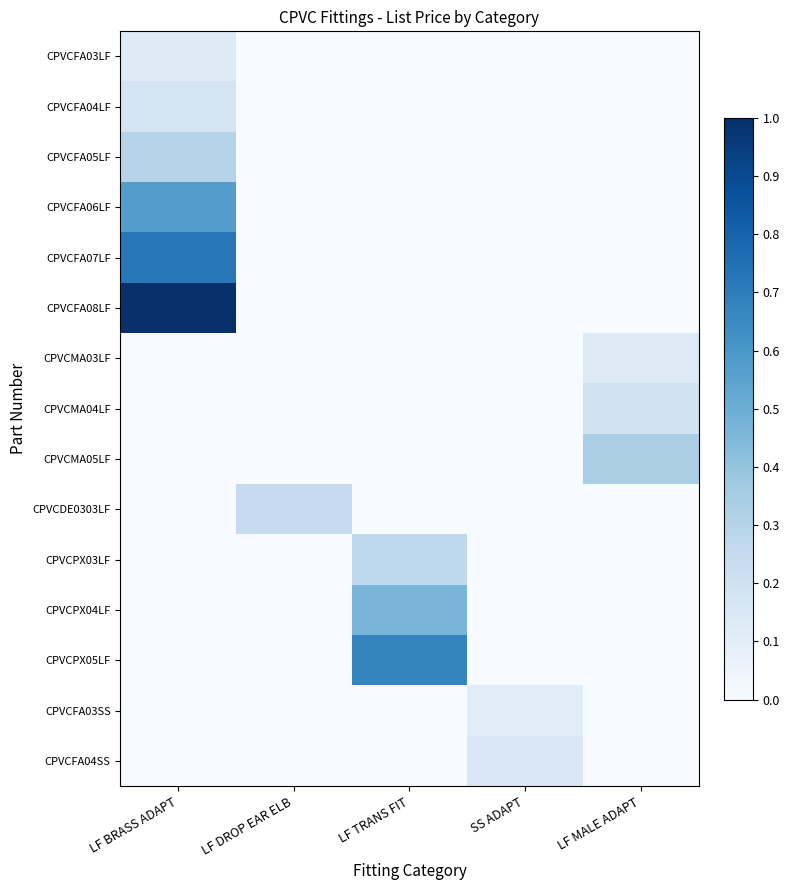

Reading left to right, transcribe all the data shown in this chart.

CPVCFA03LF: LF BRASS ADAPT=0.1	LF DROP EAR ELB=0.0	LF TRANS FIT=0.0	SS ADAPT=0.0	LF MALE ADAPT=0.0
CPVCFA04LF: LF BRASS ADAPT=0.2	LF DROP EAR ELB=0.0	LF TRANS FIT=0.0	SS ADAPT=0.0	LF MALE ADAPT=0.0
CPVCFA05LF: LF BRASS ADAPT=0.3	LF DROP EAR ELB=0.0	LF TRANS FIT=0.0	SS ADAPT=0.0	LF MALE ADAPT=0.0
CPVCFA06LF: LF BRASS ADAPT=0.6	LF DROP EAR ELB=0.0	LF TRANS FIT=0.0	SS ADAPT=0.0	LF MALE ADAPT=0.0
CPVCFA07LF: LF BRASS ADAPT=0.7	LF DROP EAR ELB=0.0	LF TRANS FIT=0.0	SS ADAPT=0.0	LF MALE ADAPT=0.0
CPVCFA08LF: LF BRASS ADAPT=1.0	LF DROP EAR ELB=0.0	LF TRANS FIT=0.0	SS ADAPT=0.0	LF MALE ADAPT=0.0
CPVCMA03LF: LF BRASS ADAPT=0.0	LF DROP EAR ELB=0.0	LF TRANS FIT=0.0	SS ADAPT=0.0	LF MALE ADAPT=0.1
CPVCMA04LF: LF BRASS ADAPT=0.0	LF DROP EAR ELB=0.0	LF TRANS FIT=0.0	SS ADAPT=0.0	LF MALE ADAPT=0.2
CPVCMA05LF: LF BRASS ADAPT=0.0	LF DROP EAR ELB=0.0	LF TRANS FIT=0.0	SS ADAPT=0.0	LF MALE ADAPT=0.3
CPVCDE0303LF: LF BRASS ADAPT=0.0	LF DROP EAR ELB=0.2	LF TRANS FIT=0.0	SS ADAPT=0.0	LF MALE ADAPT=0.0
CPVCPX03LF: LF BRASS ADAPT=0.0	LF DROP EAR ELB=0.0	LF TRANS FIT=0.3	SS ADAPT=0.0	LF MALE ADAPT=0.0
CPVCPX04LF: LF BRASS ADAPT=0.0	LF DROP EAR ELB=0.0	LF TRANS FIT=0.5	SS ADAPT=0.0	LF MALE ADAPT=0.0
CPVCPX05LF: LF BRASS ADAPT=0.0	LF DROP EAR ELB=0.0	LF TRANS FIT=0.7	SS ADAPT=0.0	LF MALE ADAPT=0.0
CPVCFA03SS: LF BRASS ADAPT=0.0	LF DROP EAR ELB=0.0	LF TRANS FIT=0.0	SS ADAPT=0.1	LF MALE ADAPT=0.0
CPVCFA04SS: LF BRASS ADAPT=0.0	LF DROP EAR ELB=0.0	LF TRANS FIT=0.0	SS ADAPT=0.1	LF MALE ADAPT=0.0